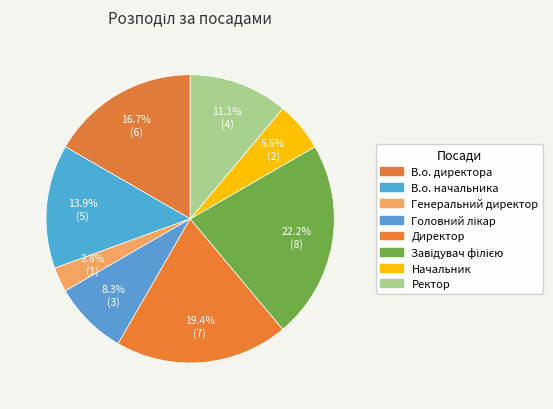

Count the number of slices in the pie.

8